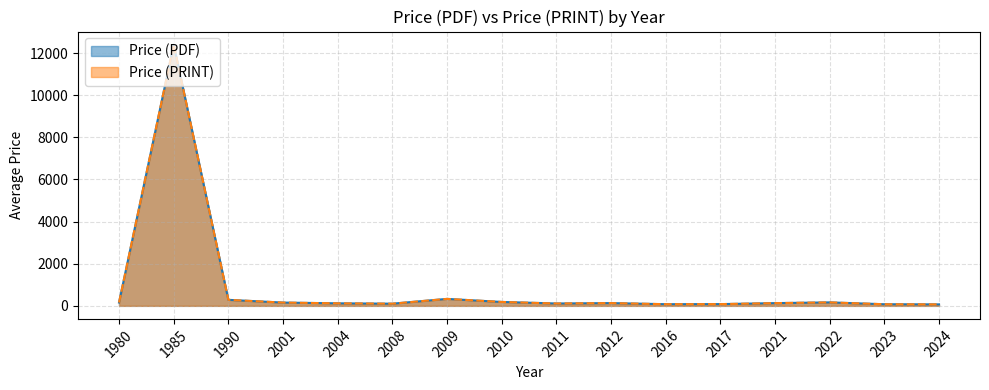

Does the chart have visible grid lines?

Yes